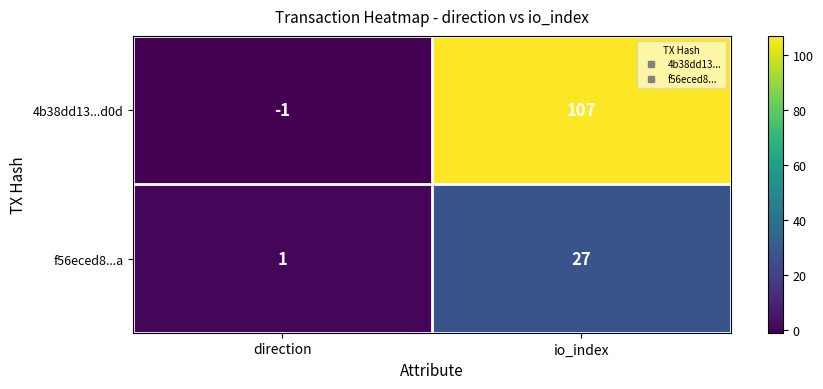

What is the average value of the f56eced8...a series?

14